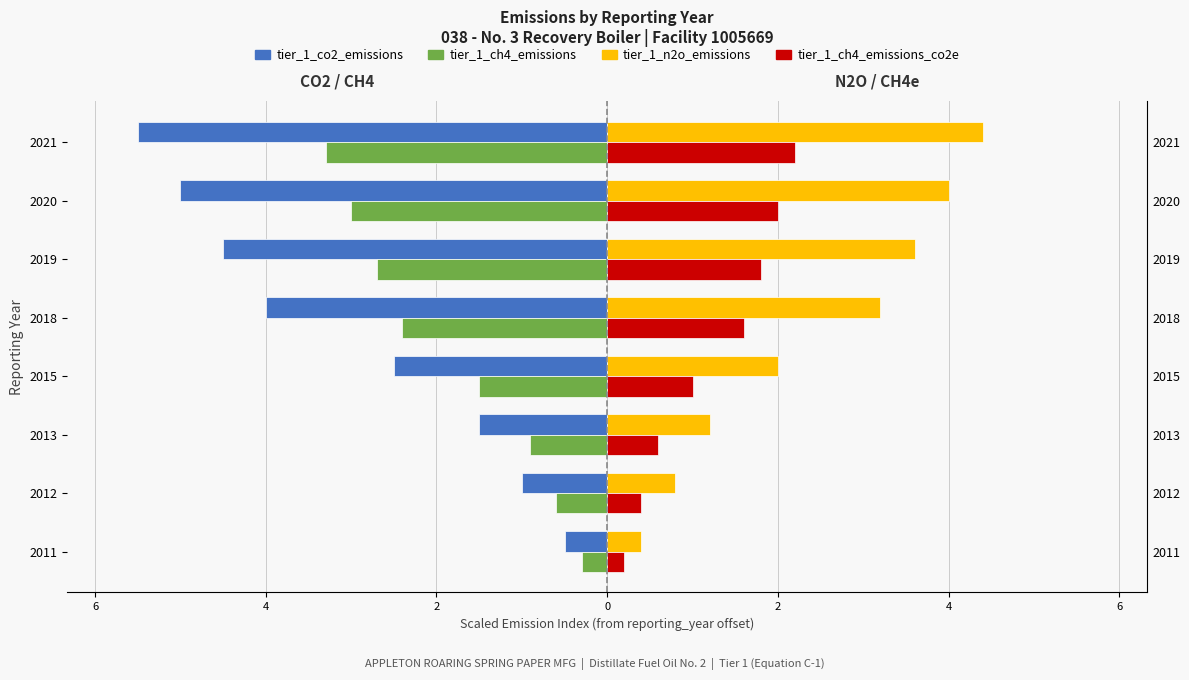

List the series in order of their overall mean, highest first.

tier_1_n2o_emissions, tier_1_ch4_emissions_co2e, tier_1_ch4_emissions, tier_1_co2_emissions